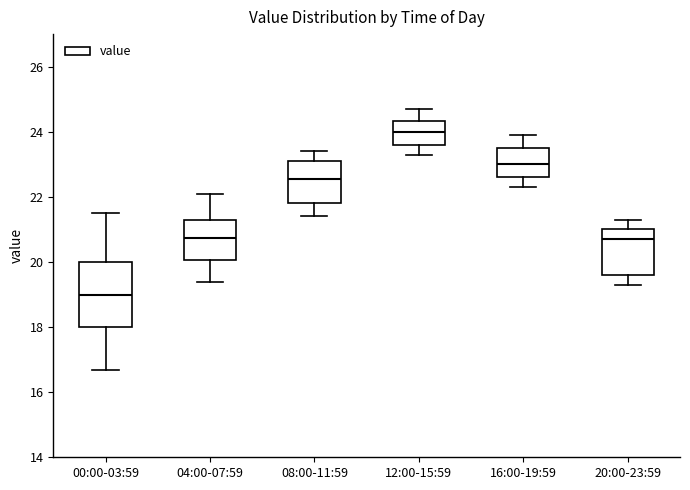

Reading left to right, transcribe this box plot: for each box, give where its median line is, the range the box spans, and where its two whiskers end, as read against the y-axis. The values are not printed on the chart, so give them approximately, as read against the axis.

00:00-03:59: median 19.0, box 18.0 to 20.0, whiskers 16.6 to 21.6
04:00-07:59: median 20.8, box 20.0 to 21.4, whiskers 19.4 to 22.2
08:00-11:59: median 22.6, box 21.8 to 23.2, whiskers 21.4 to 23.4
12:00-15:59: median 24.0, box 23.6 to 24.4, whiskers 23.4 to 24.8
16:00-19:59: median 23.0, box 22.6 to 23.6, whiskers 22.4 to 24.0
20:00-23:59: median 20.8, box 19.6 to 21.0, whiskers 19.4 to 21.4